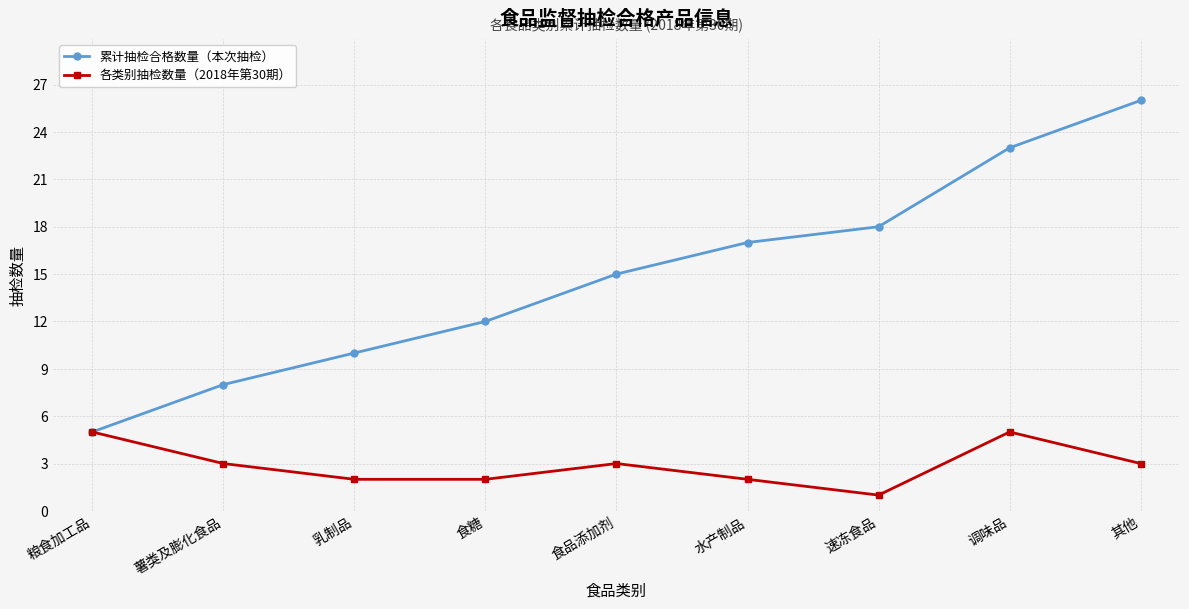

Reading left to right, what are all the values shown in this chart?

累计抽检合格数量（本次抽检）: 粮食加工品=5	薯类及膨化食品=8	乳制品=10	食糖=12	食品添加剂=15	水产制品=17	速冻食品=18	调味品=23	其他=26
各类别抽检数量（2018年第30期）: 粮食加工品=5	薯类及膨化食品=3	乳制品=2	食糖=2	食品添加剂=3	水产制品=2	速冻食品=1	调味品=5	其他=3